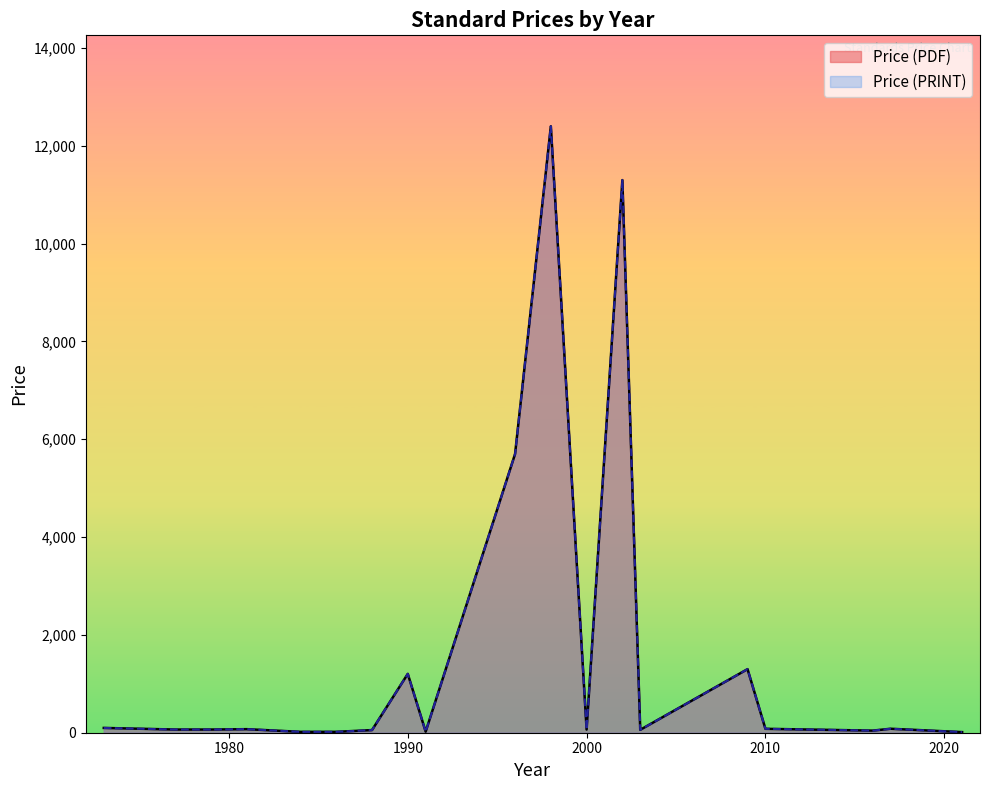

The Price (PDF) series shows 43.0 at 2016. True or false?

True